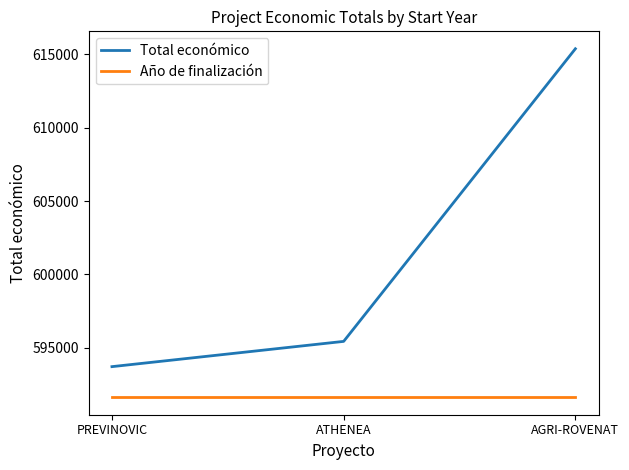

At how many categories does at least one series exceed 606593?

1